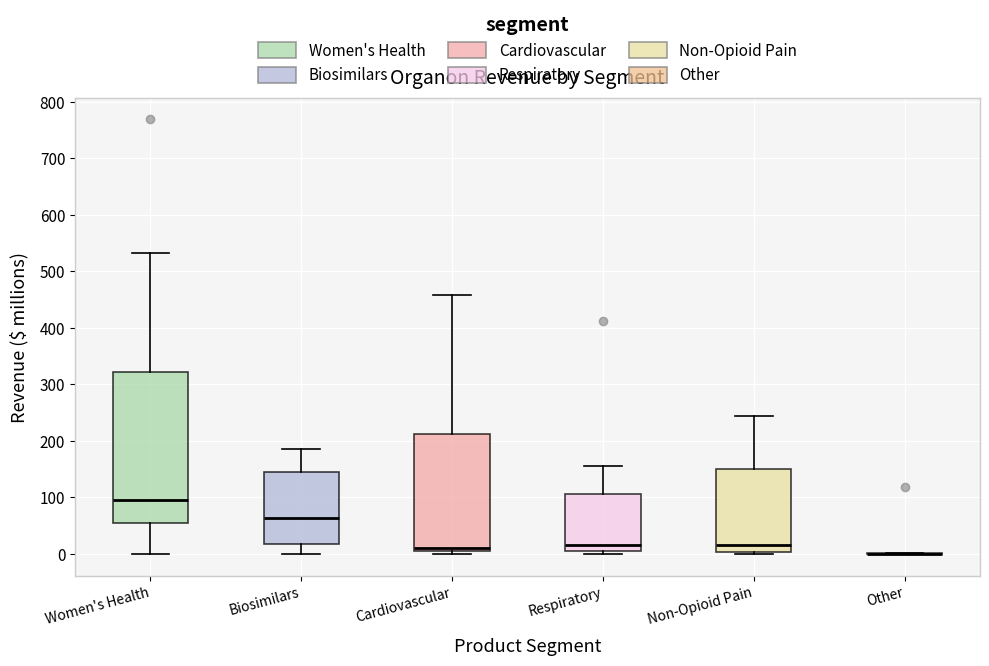

Where is the lower edge of the box for Cardiovascular on the y-axis? The values are not printed on the chart, so give them approximately, as read against the axis.

0